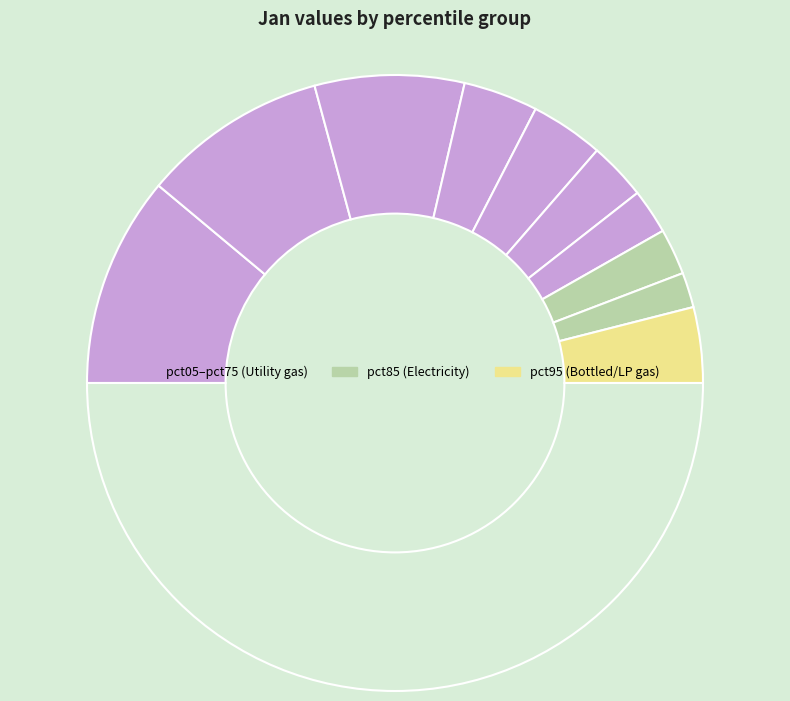

Count the number of slices in the pie.

11